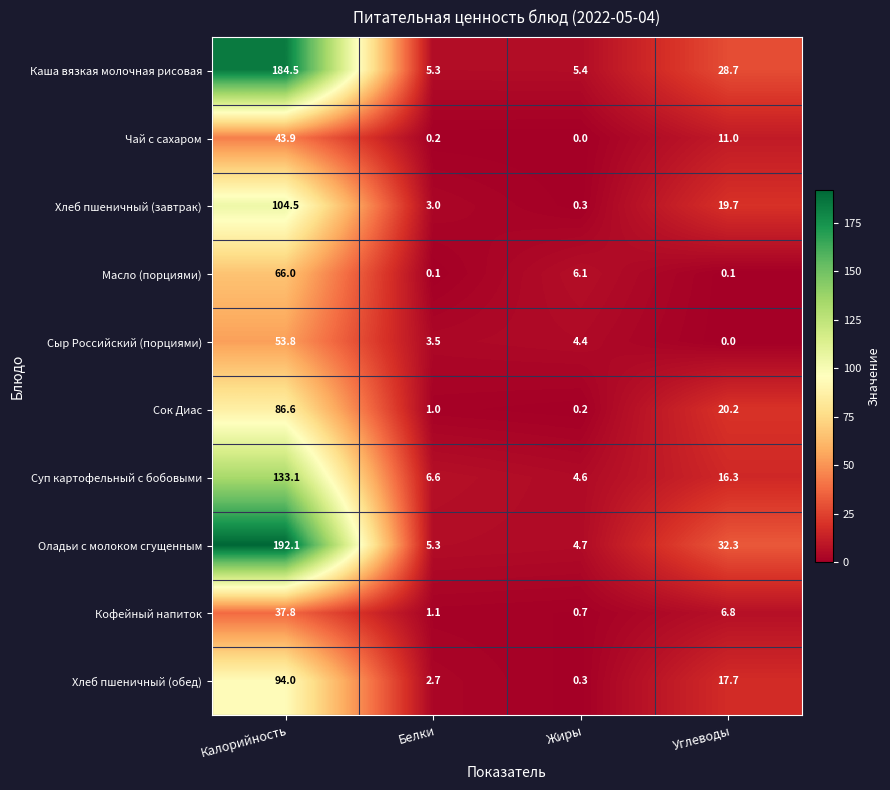

What is the difference between the highest and lowest values at Калорийность?

154.3